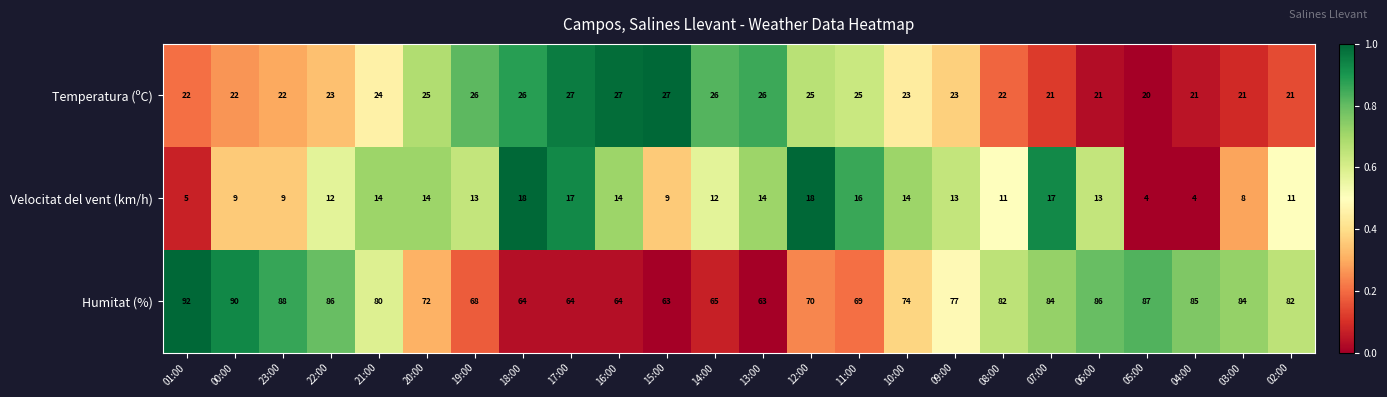

What is the minimum value for Velocitat del vent (km/h)?

4